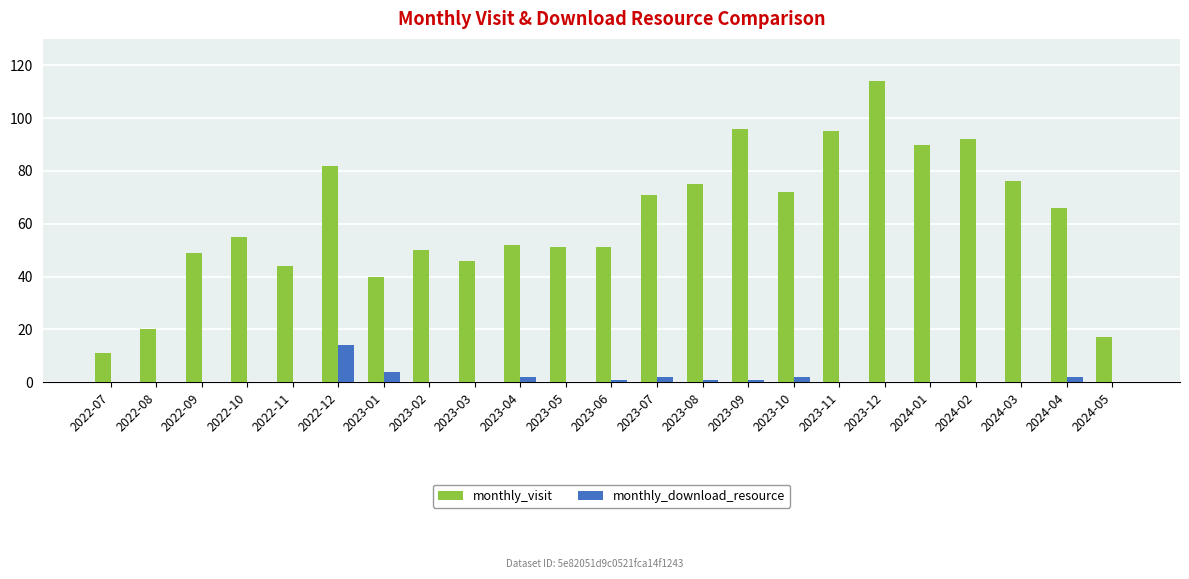

Is it true that monthly_visit equals 76 at 2024-03?

True